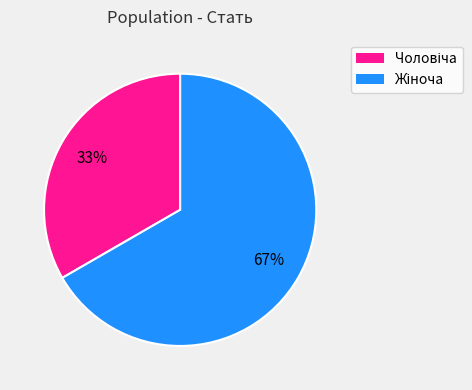

Is there any slice that represents more than half of the pie?

Yes